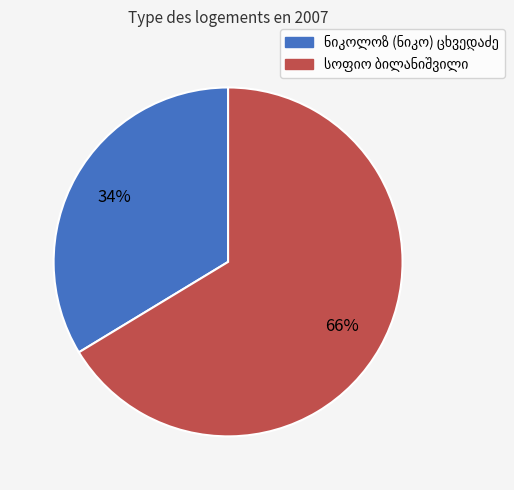

How many slices are in this pie chart?

2